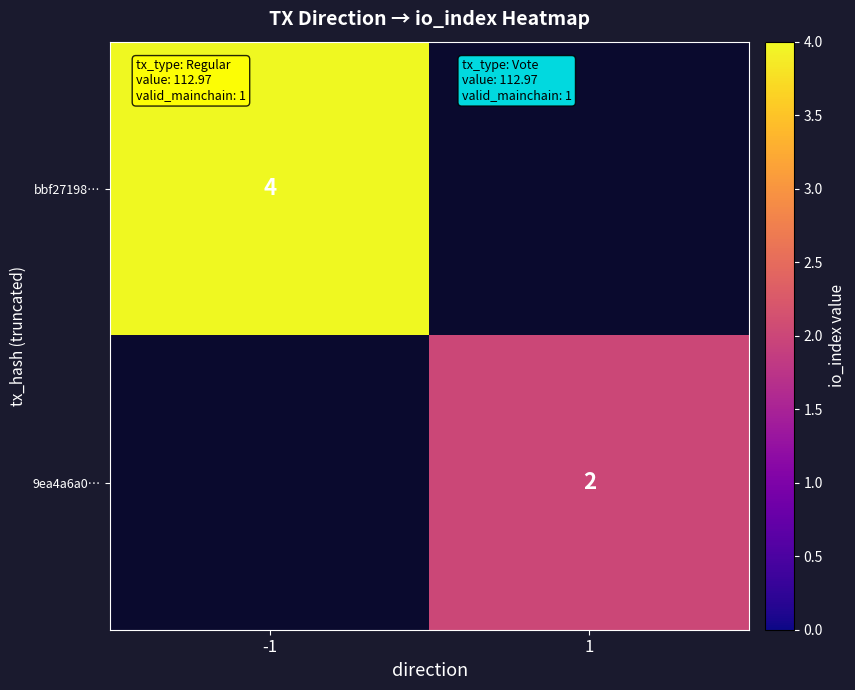

Count the number of data series in this chart.

2